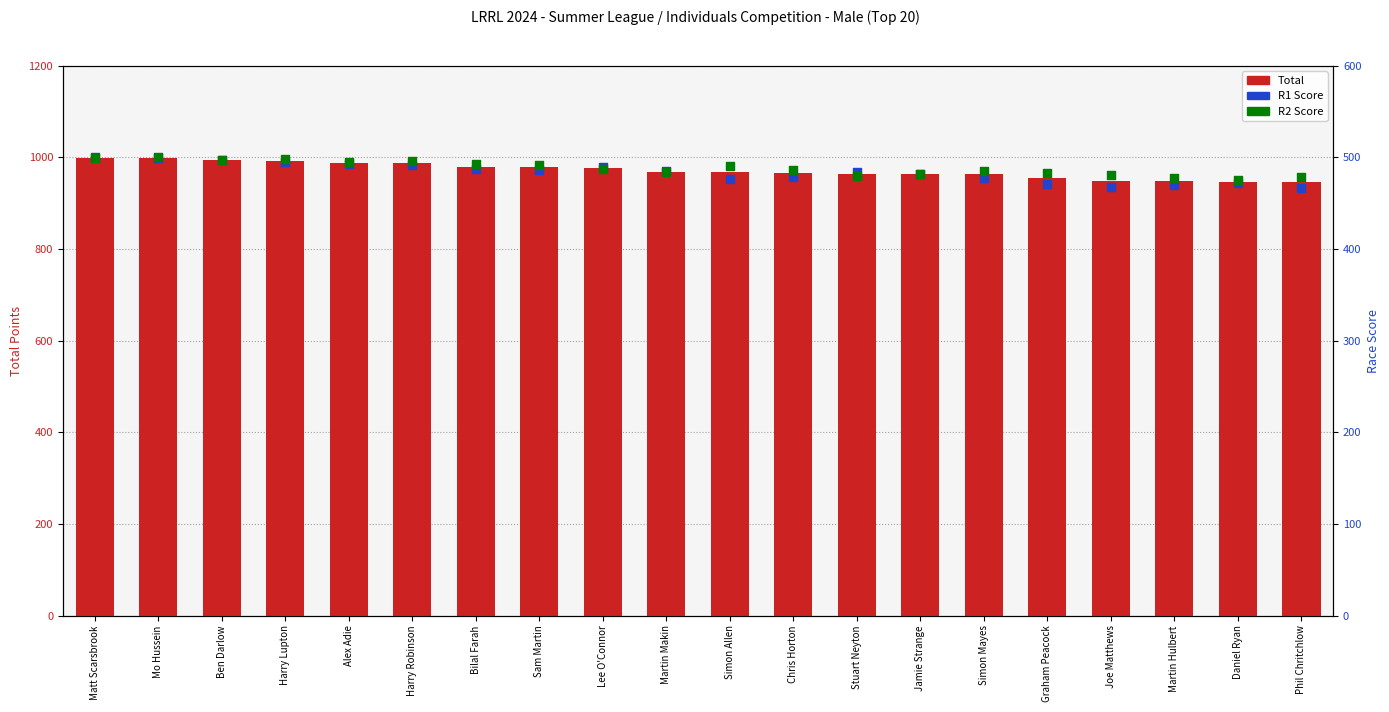

At how many categories does at least one series exceed 785?

20